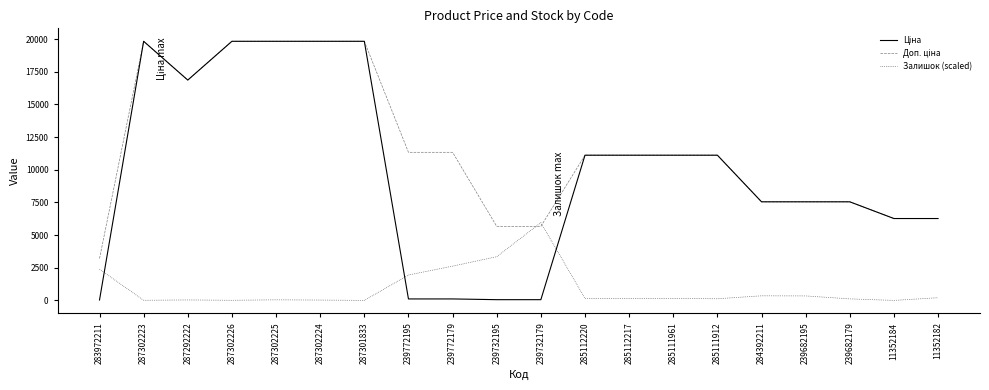

Between 11352182 and 283972211, which is larger?

11352182